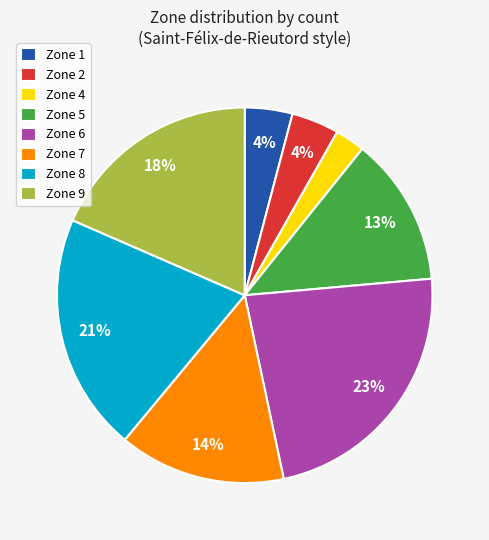

To the nearest percent, what is the average slice percentage?

12%